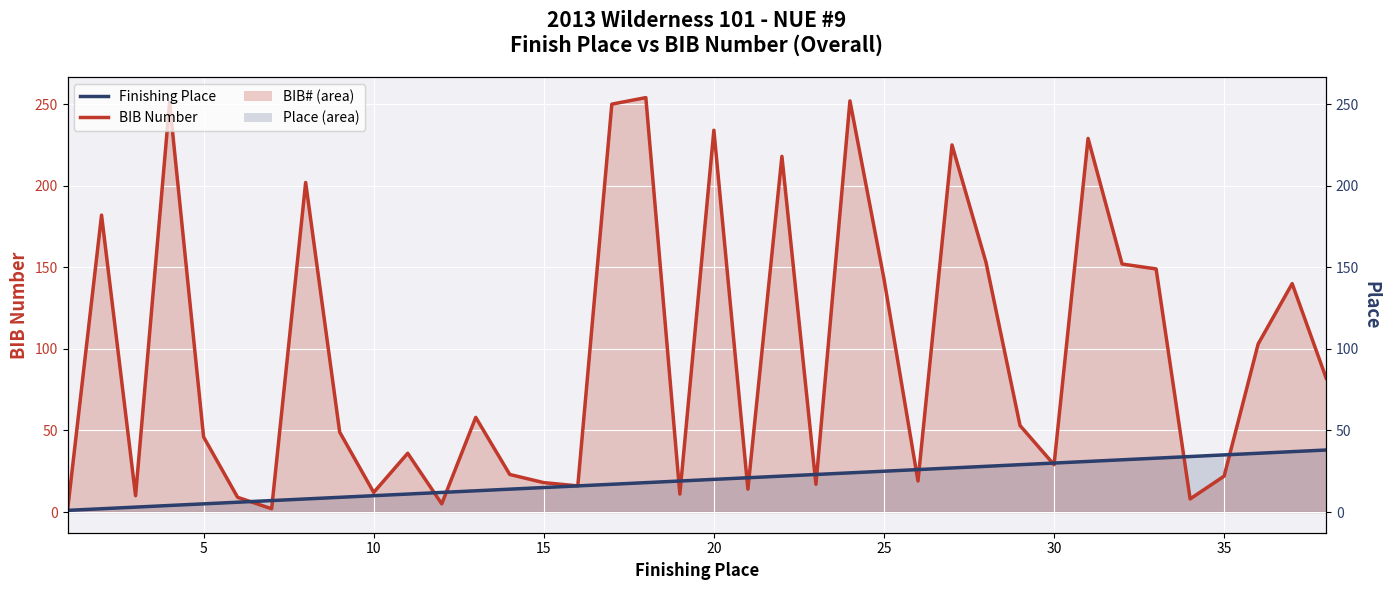

List the series in order of their overall mean, highest first.

BIB Number, Finishing Place